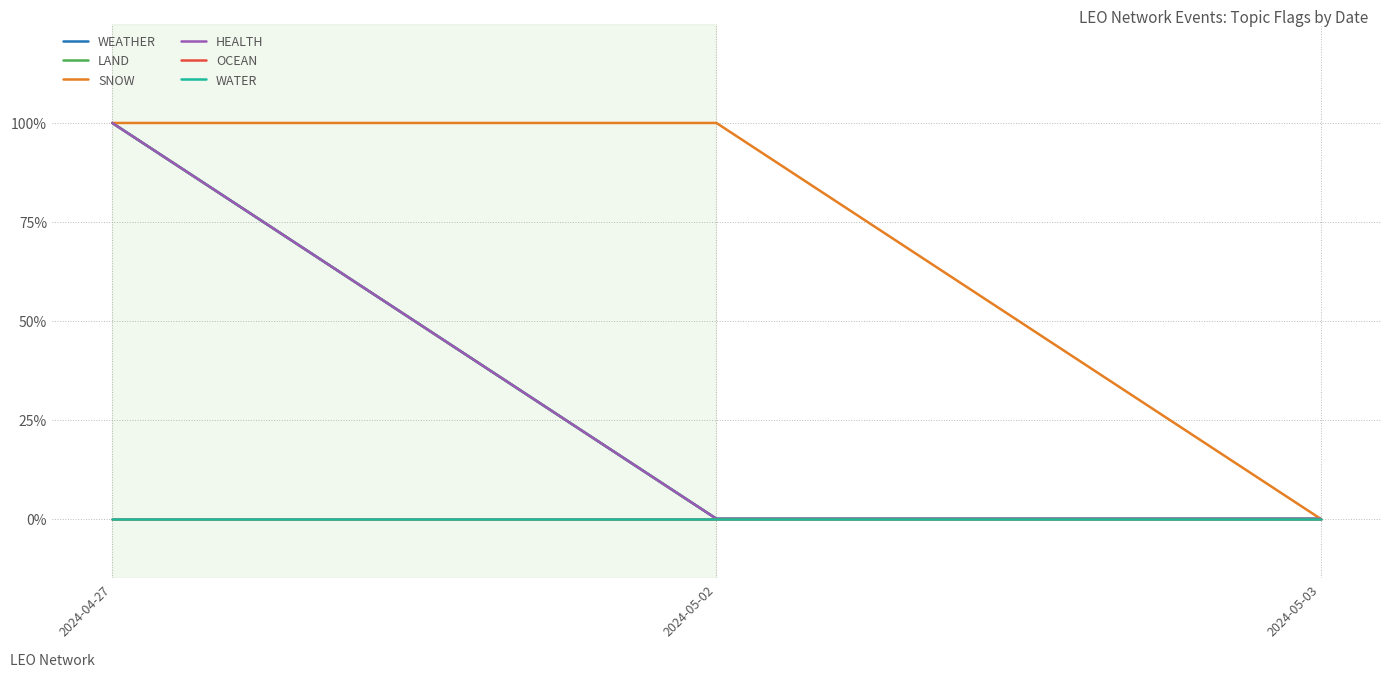

The value of HEALTH at 2024-05-03 is 0. True or false?

True